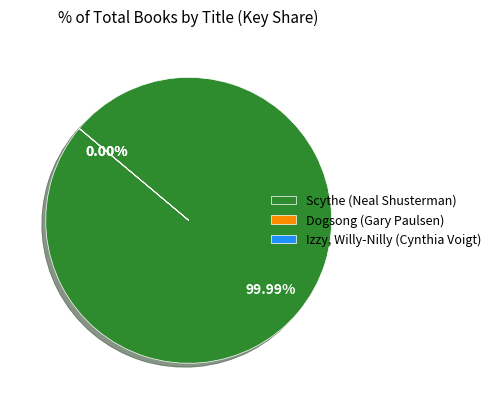

What percentage is NOT represented by Izzy, Willy-Nilly (Cynthia Voigt)?

100.0%